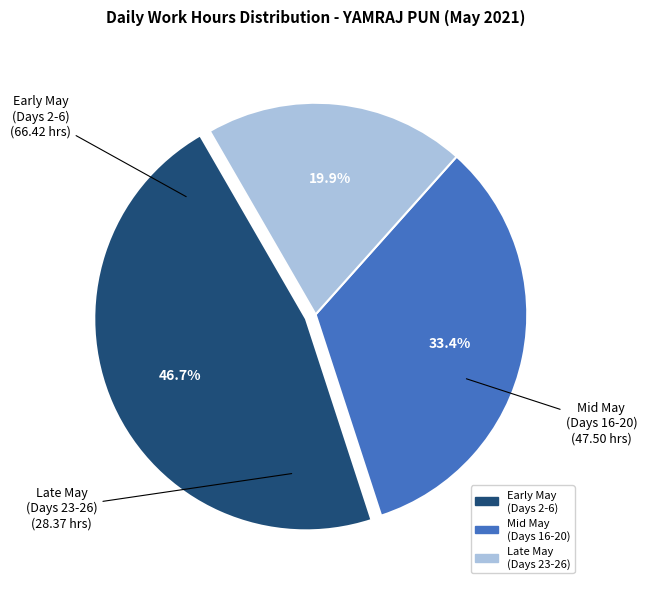

Is there any slice that represents more than half of the pie?

No